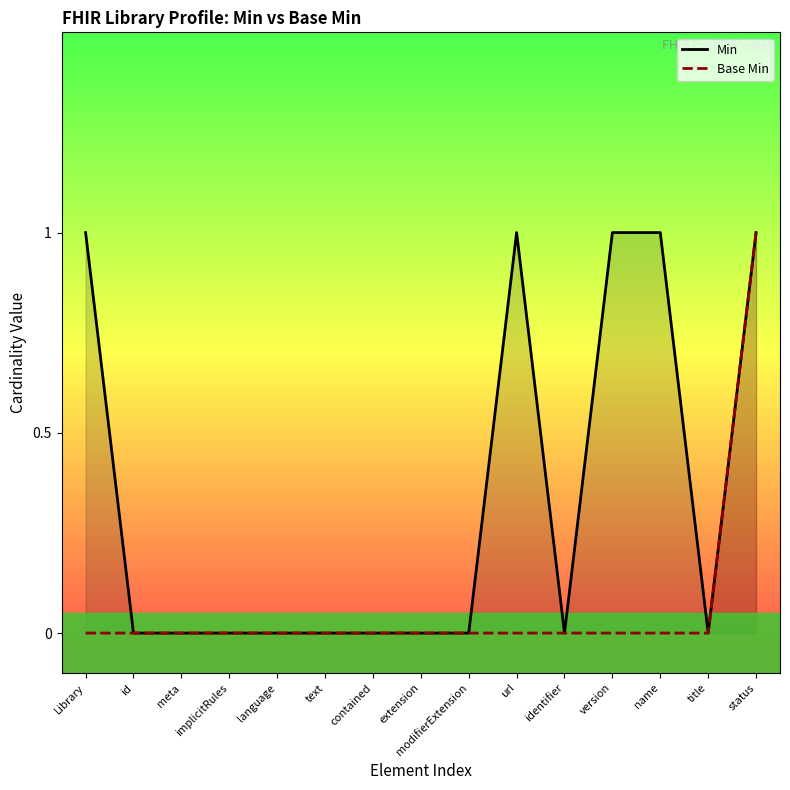

True or false: Min has more than 0 points higher than both neighbors.

True